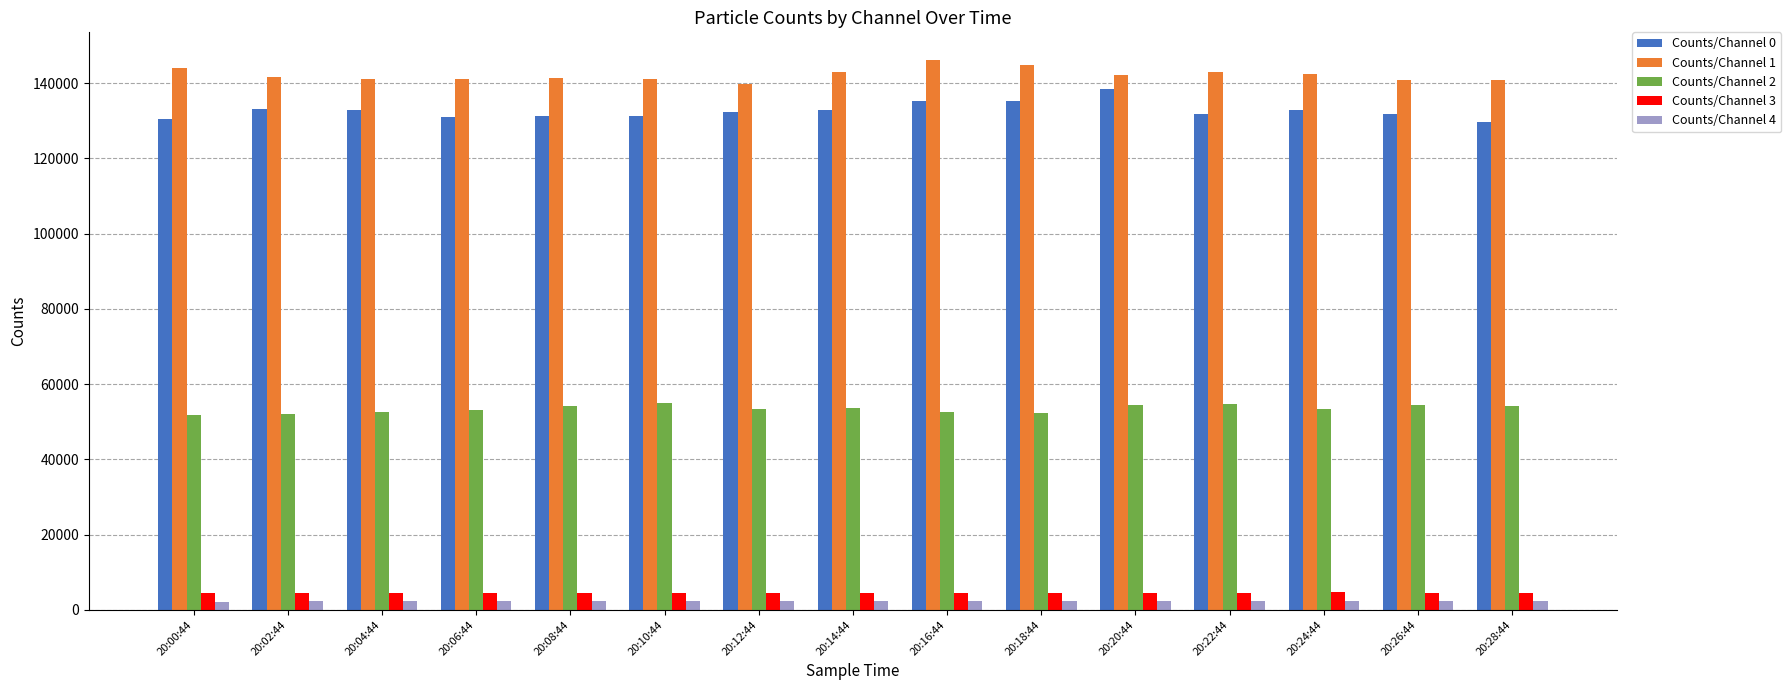

What is the label of the 15th bar from the left?

20:28:44